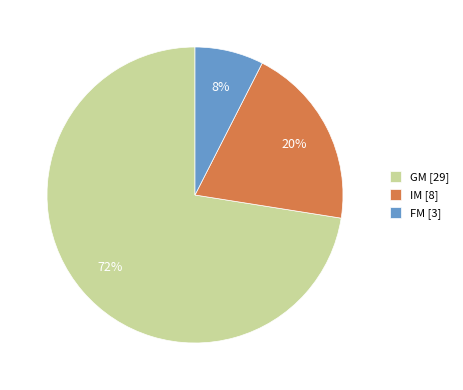

Which category has the biggest portion of the pie?

GM [29]